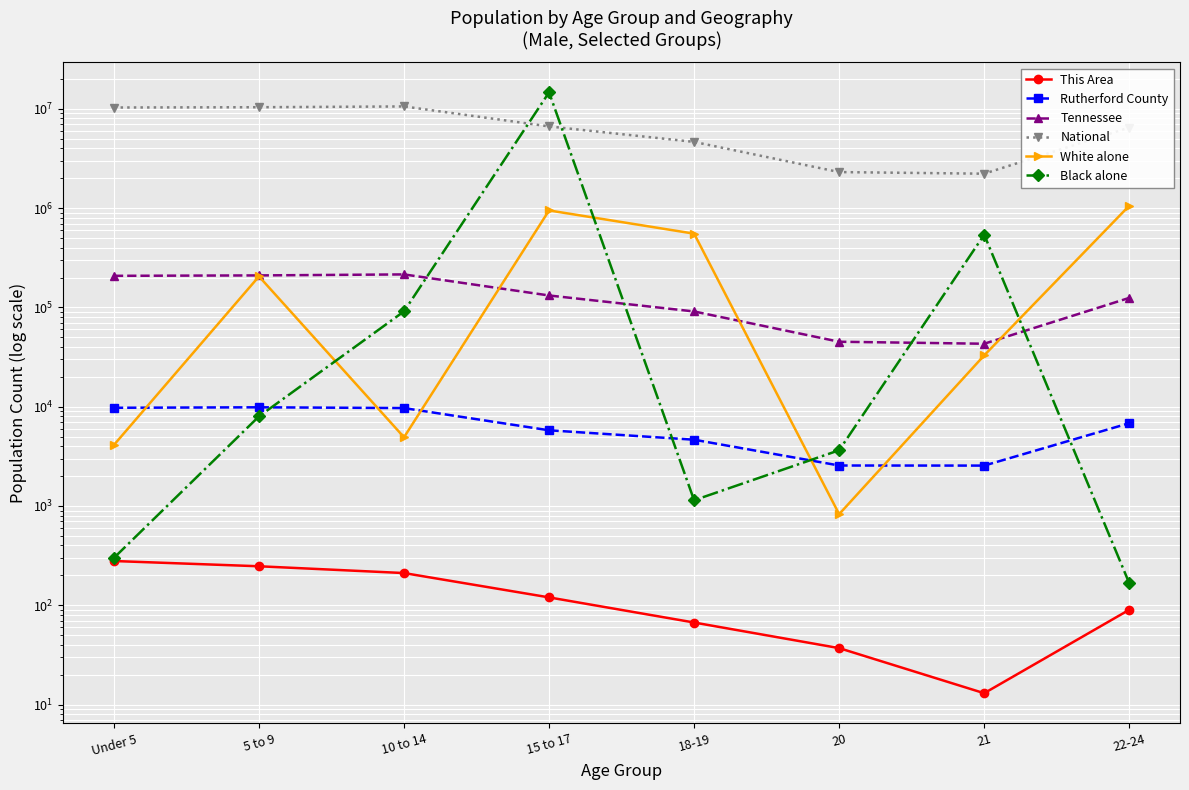

Reading left to right, extract all data points from this chart.

This Area: 279	247	211	120	67	37	13	90
Rutherford County: 9752	9863	9686	5785	4649	2556	2551	6820
Tennessee: 208119	210090	215039	131933	91069	45113	43074	124718
National: 10319427	10389638	10579862	6656209	4647457	2308319	2223198	6482659
White alone: 4119	205417	4921	948223	553265	827	32886	1057315
Black alone: 300	7984	91242	14674252	1142	3642	540013	167